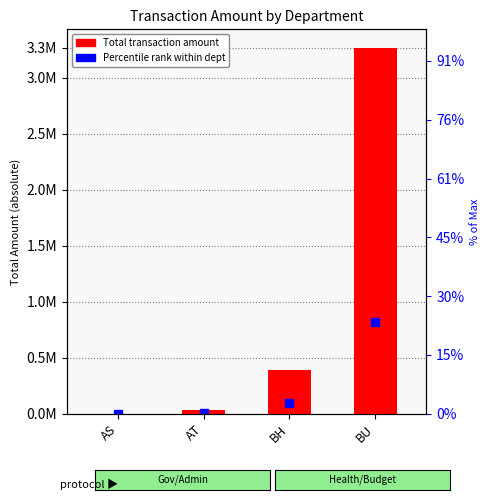

Reading right to left, transcribe all the data shown in this chart.

3268142.2	392450.1	36469.2	1081.3